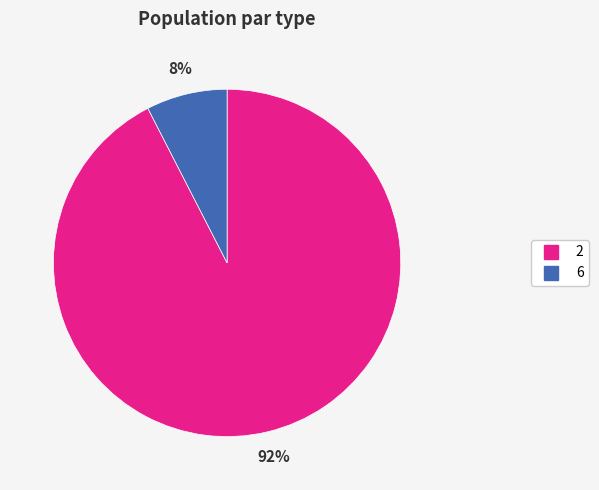

Does 6 account for over 50% of the chart?

No